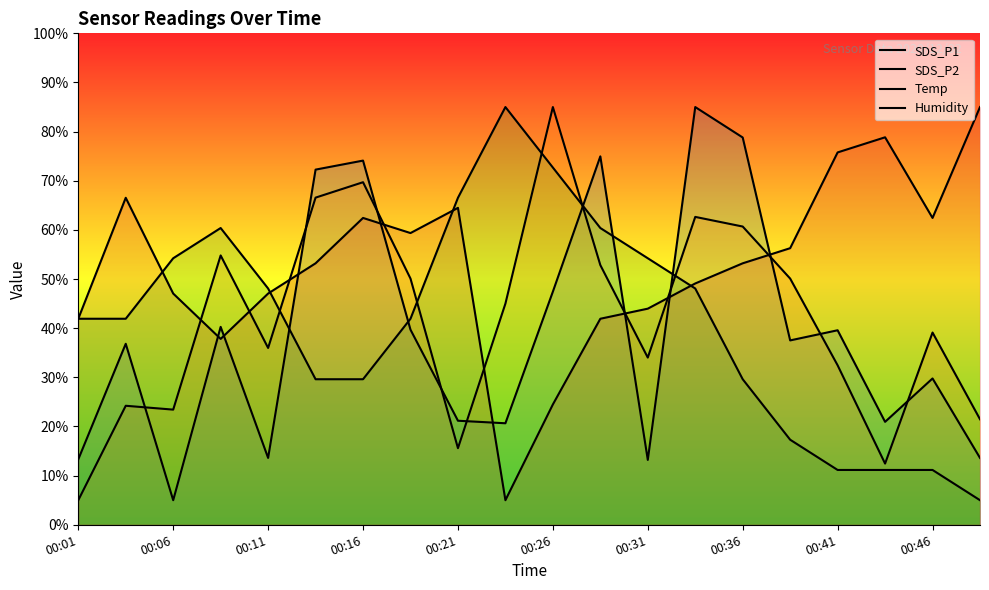

What is the highest value of the SDS_P1 series?

85.0